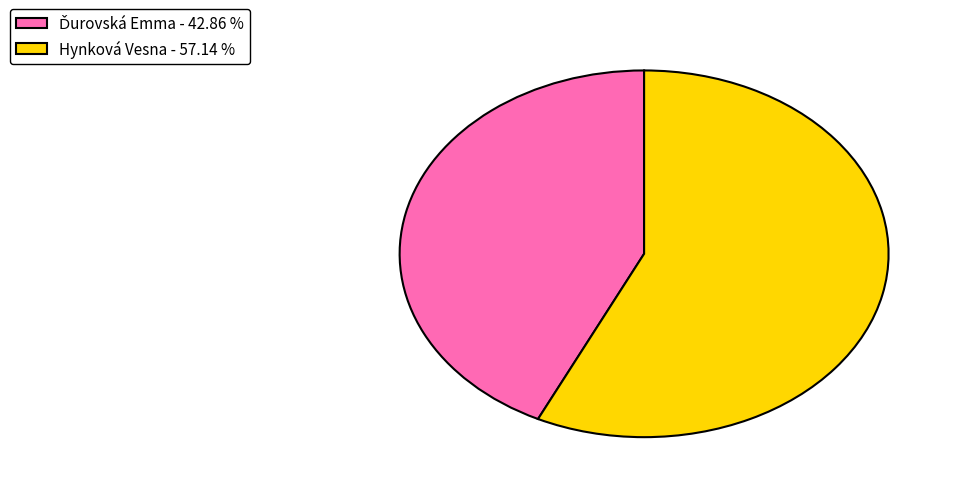

Does Hynková Vesna - 57.14 % represent more than half of the total?

Yes